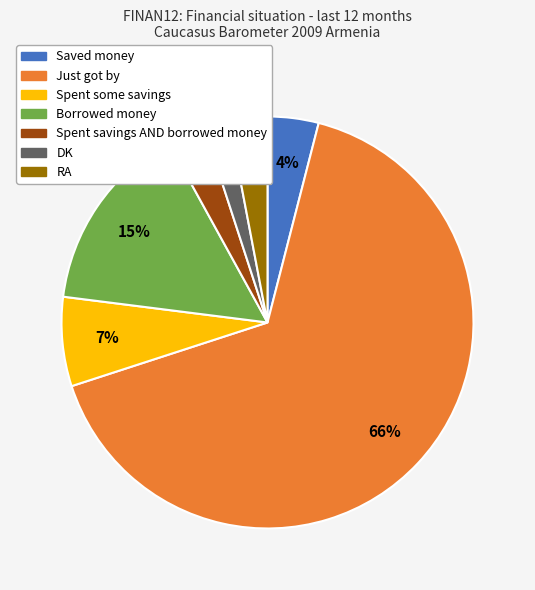

Do Spent savings AND borrowed money and Spent some savings together represent more than half of the pie?

No